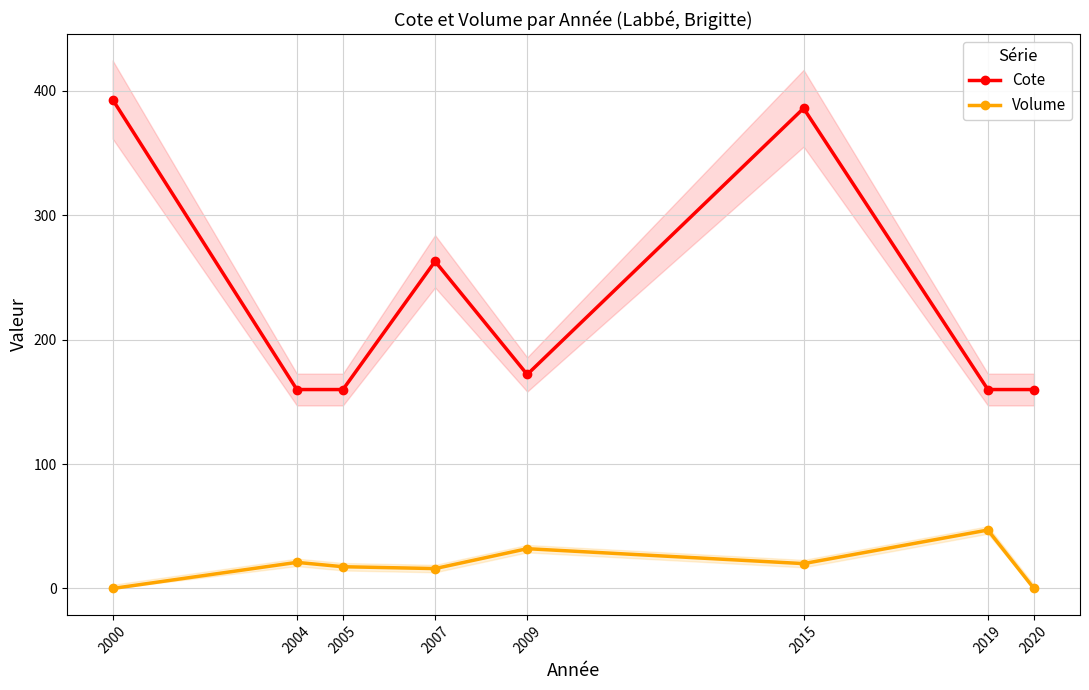

At which category is the sum across all series the highest?

2015